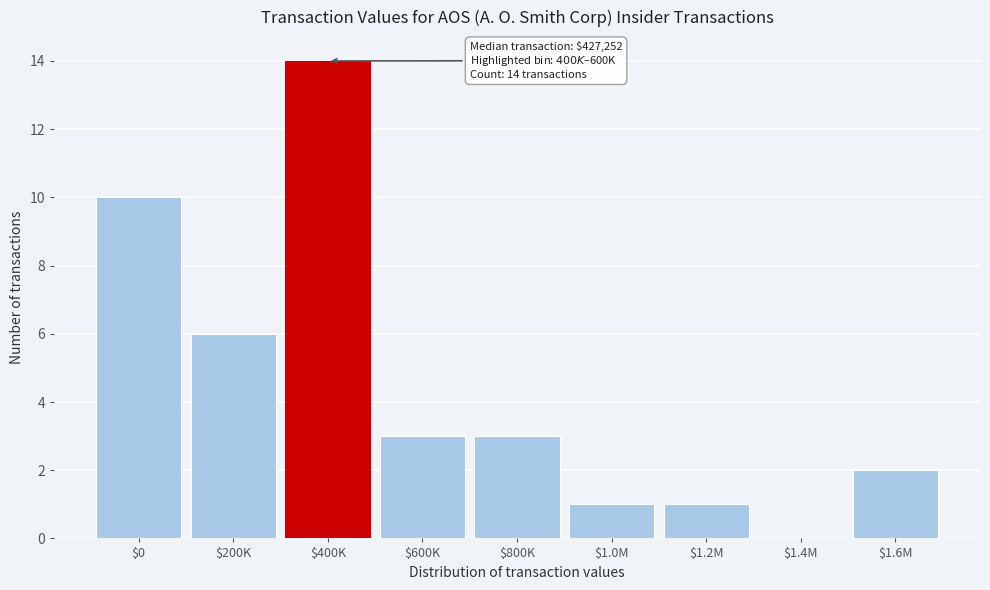

What is the sum of all values?

40